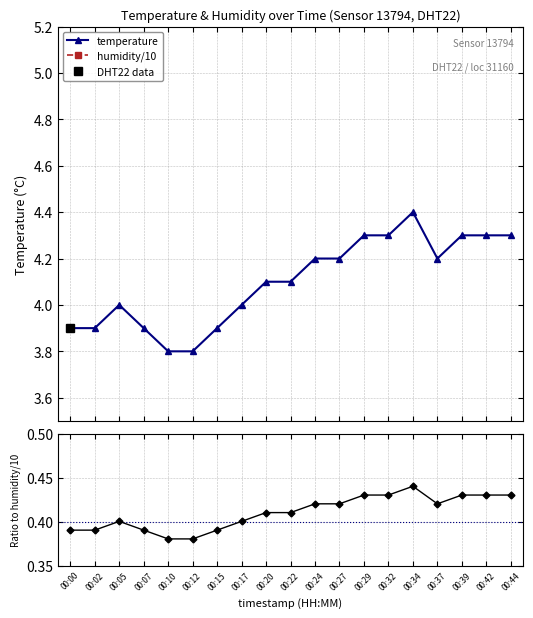

How many interior local valleys (lower than both neighbors) does the data have?

1